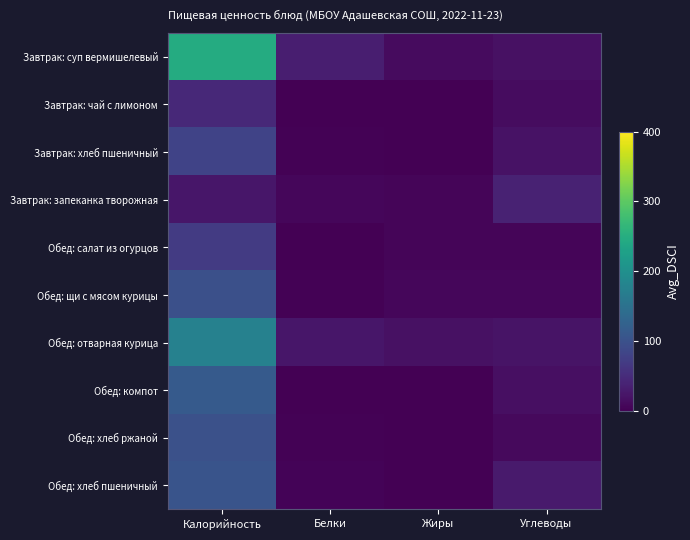

Reading left to right, list all the values displayed in this chart.

Завтрак: суп вермишелевый: Калорийность=246.0	Белки=32.9	Жиры=11.8	Углеводы=17.2
Завтрак: чай с лимоном: Калорийность=46.8	Белки=0.4	Жиры=0.0	Углеводы=14.1
Завтрак: хлеб пшеничный: Калорийность=80.2	Белки=3.1	Жиры=1.2	Углеводы=20.0
Завтрак: запеканка творожная: Калорийность=24.8	Белки=6.3	Жиры=5.9	Углеводы=38.4
Обед: салат из огурцов: Калорийность=70.0	Белки=1.0	Жиры=5.0	Углеводы=5.0
Обед: щи с мясом курицы: Калорийность=98.0	Белки=1.8	Жиры=7.2	Углеводы=7.7
Обед: отварная курица: Калорийность=176.0	Белки=24.0	Жиры=17.6	Углеводы=21.1
Обед: компот: Калорийность=114.0	Белки=0.4	Жиры=0.0	Углеводы=16.8
Обед: хлеб ржаной: Калорийность=99.0	Белки=2.0	Жиры=0.4	Углеводы=10.2
Обед: хлеб пшеничный: Калорийность=104.0	Белки=4.6	Жиры=0.5	Углеводы=29.5